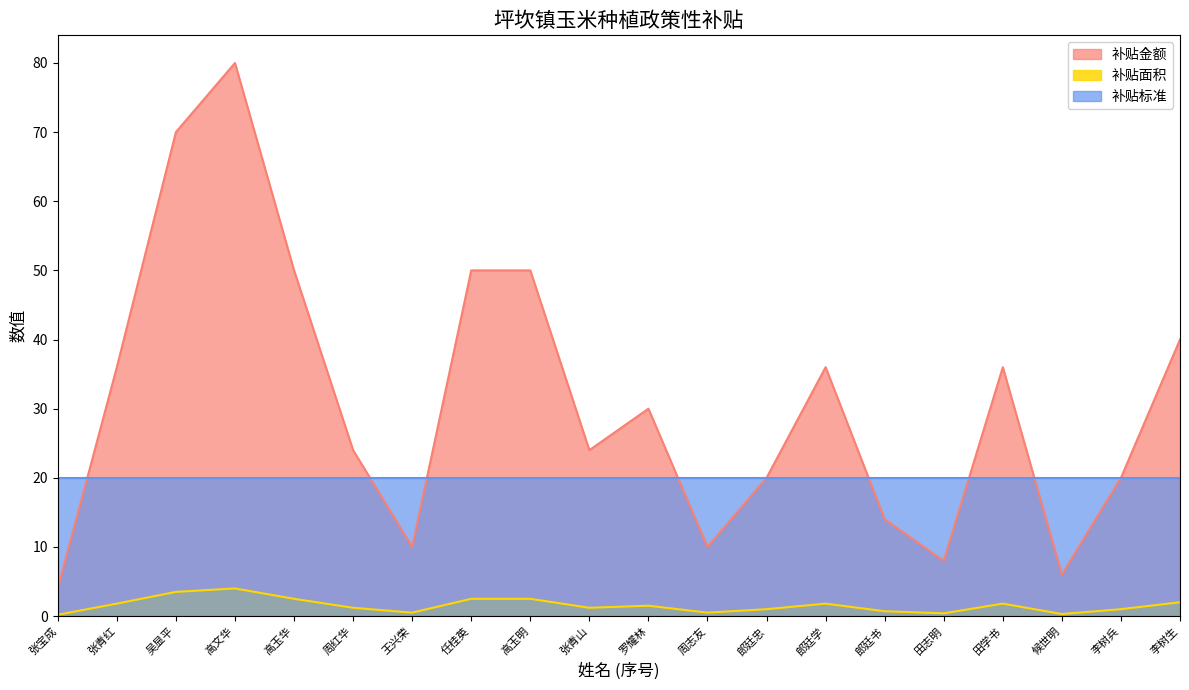

Is the value of 补贴金额 at 罗耀林 greater than the value of 补贴面积 at 周志友?

Yes